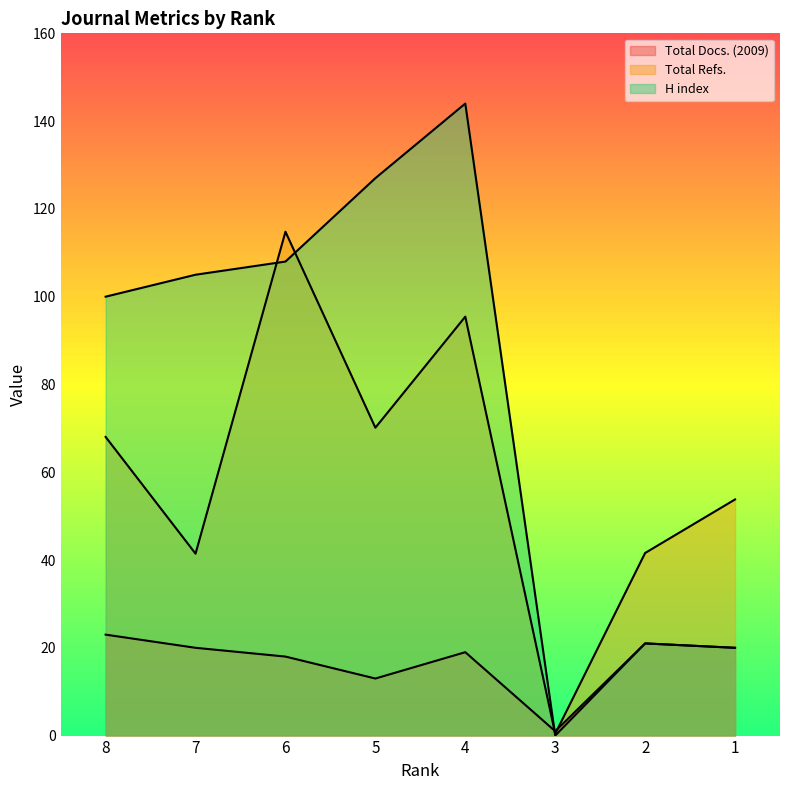

What is the difference between the maximum and second lowest values in the Total Docs. (2009) series?

10.0